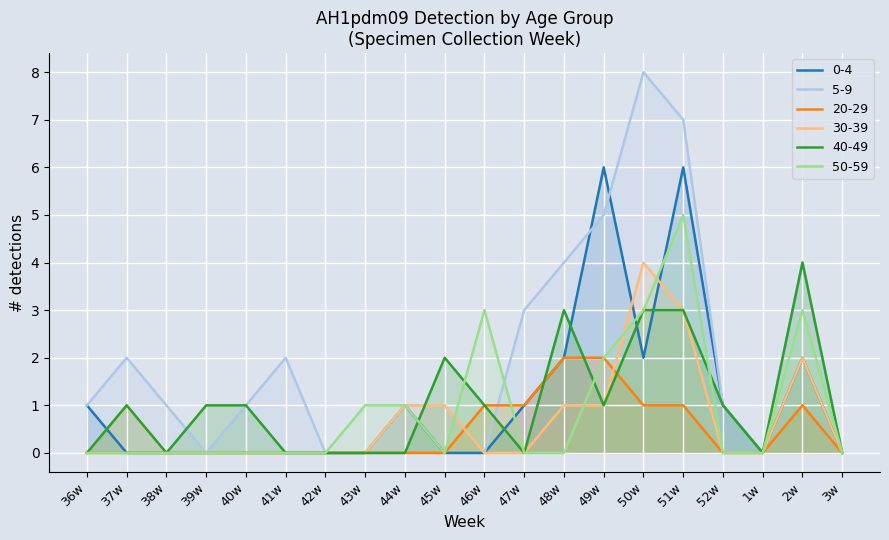

Which series has the widest spread of values?

5-9